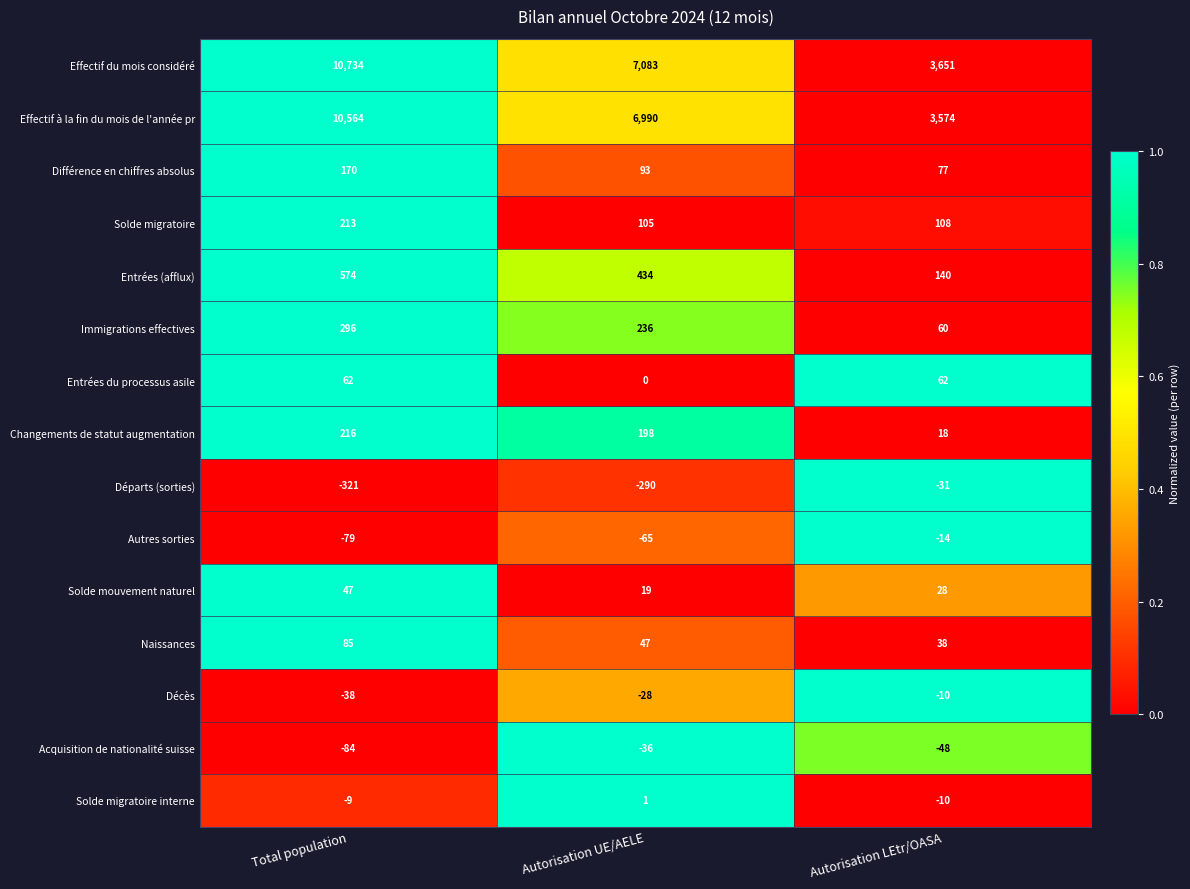

Is it true that Changements de statut augmentation equals 216 at Total population?

True